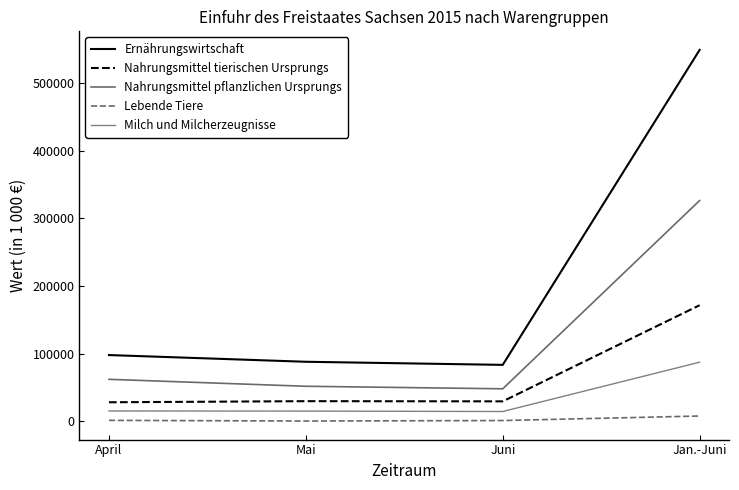

What is the difference between the highest and lowest values at Juni?

82386